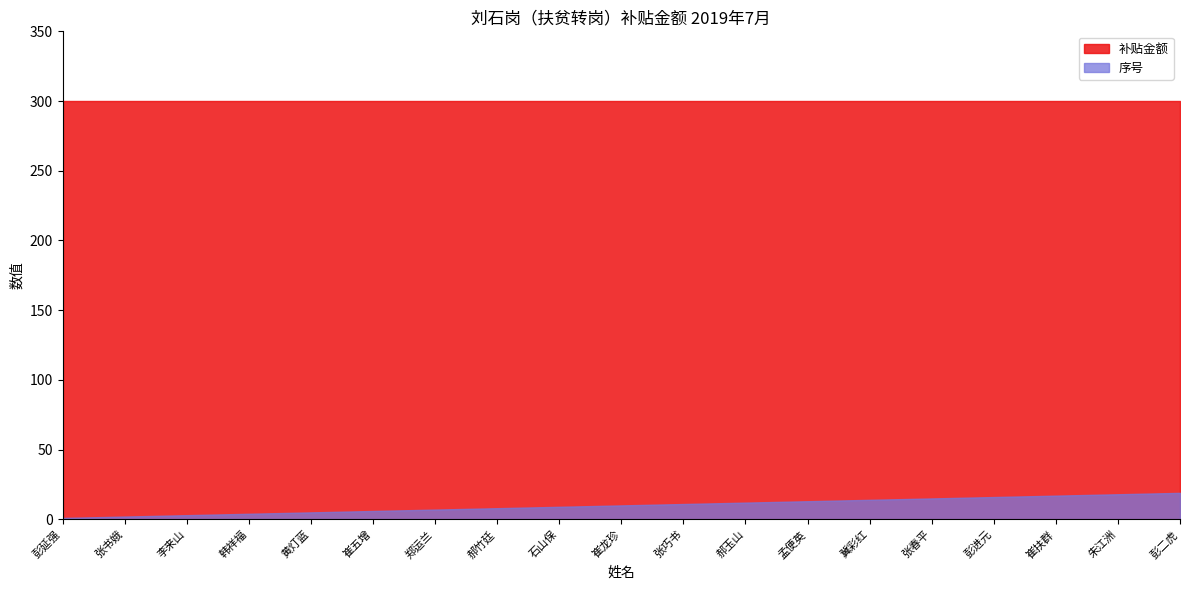

At which label does 序号 reach its minimum?

彭延强